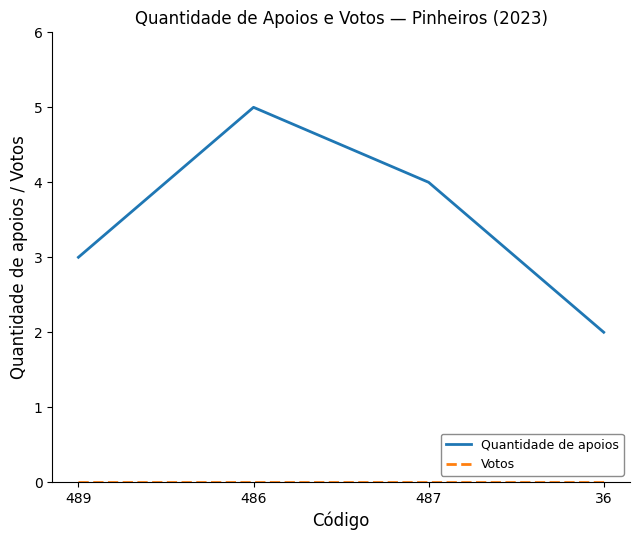

What is the sum of the Quantidade de apoios values at 487 and 486?

9